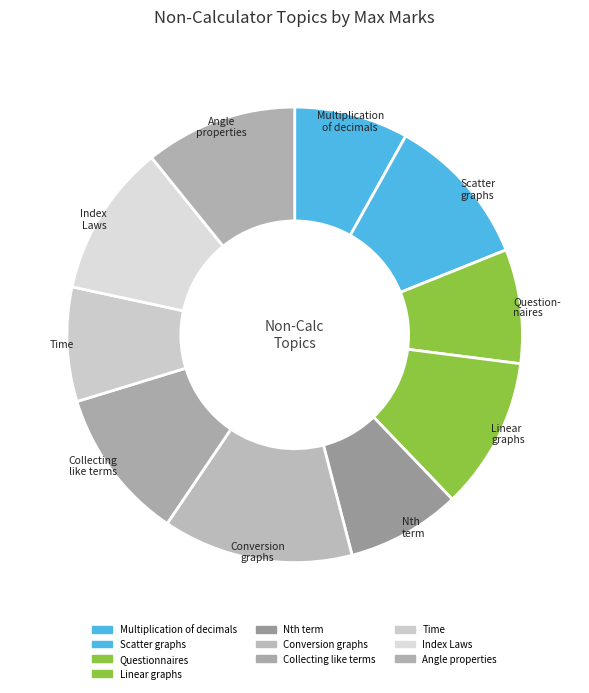

Count the number of slices in the pie.

10